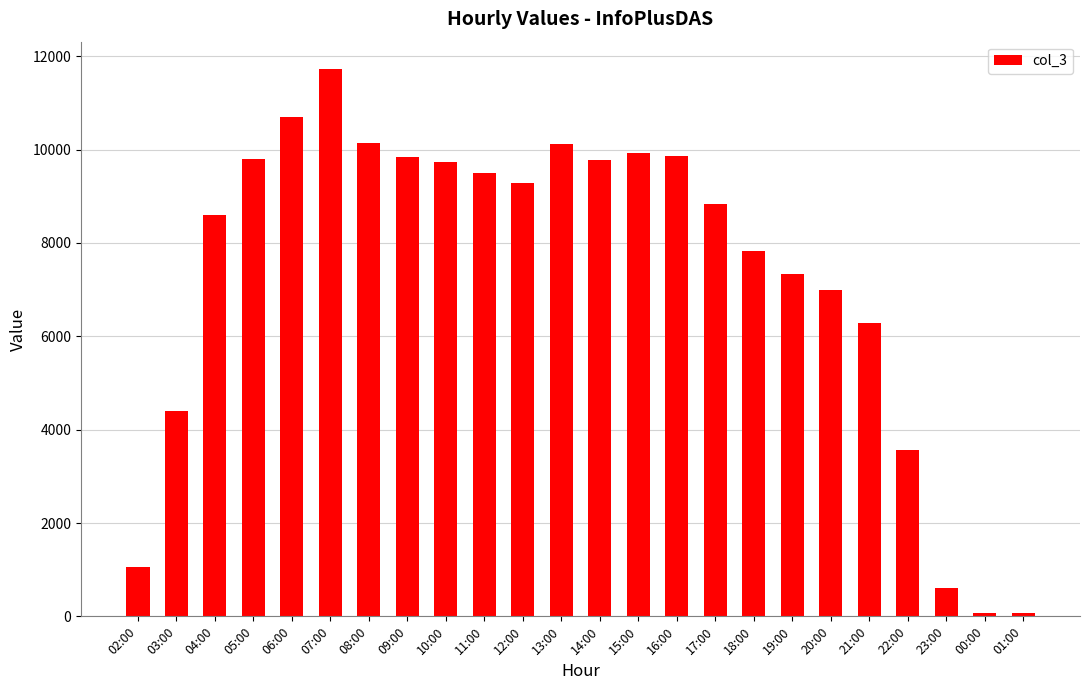

Which category has the highest value across all series?

07:00